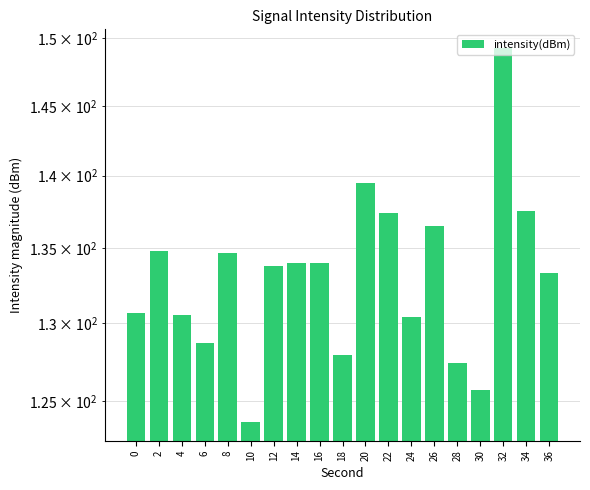

Reading left to right, extract all data points from this chart.

130.7	134.8	130.5	128.7	134.7	123.7	133.8	134.0	134.0	127.9	139.5	137.4	130.4	136.5	127.4	125.7	149.3	137.5	133.3